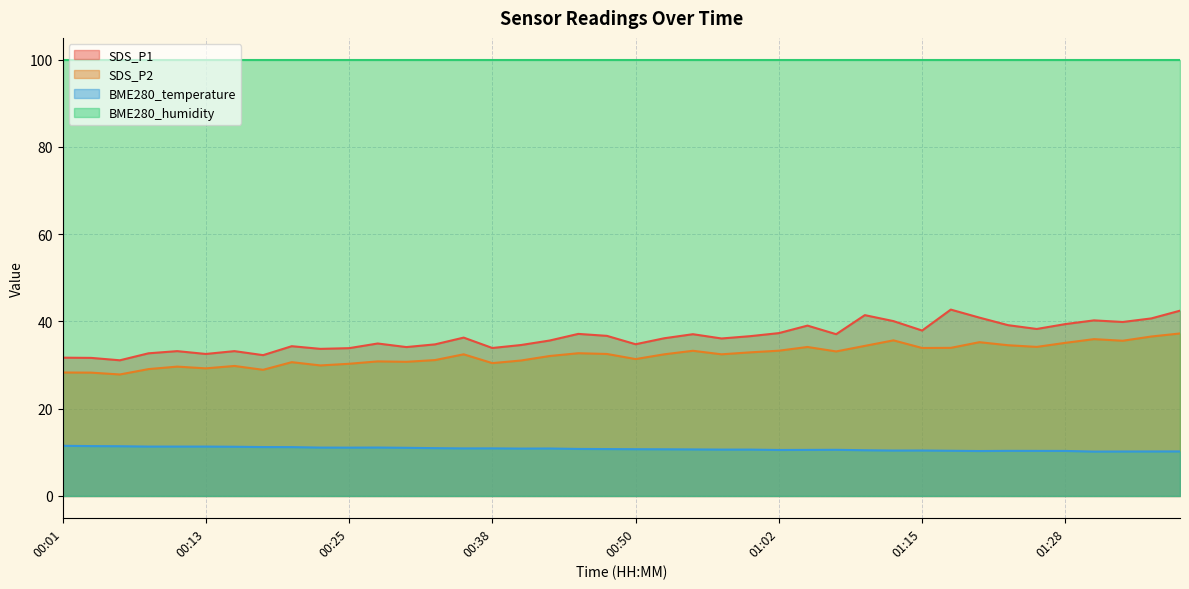

What is the average value of the BME280_temperature series?

10.8